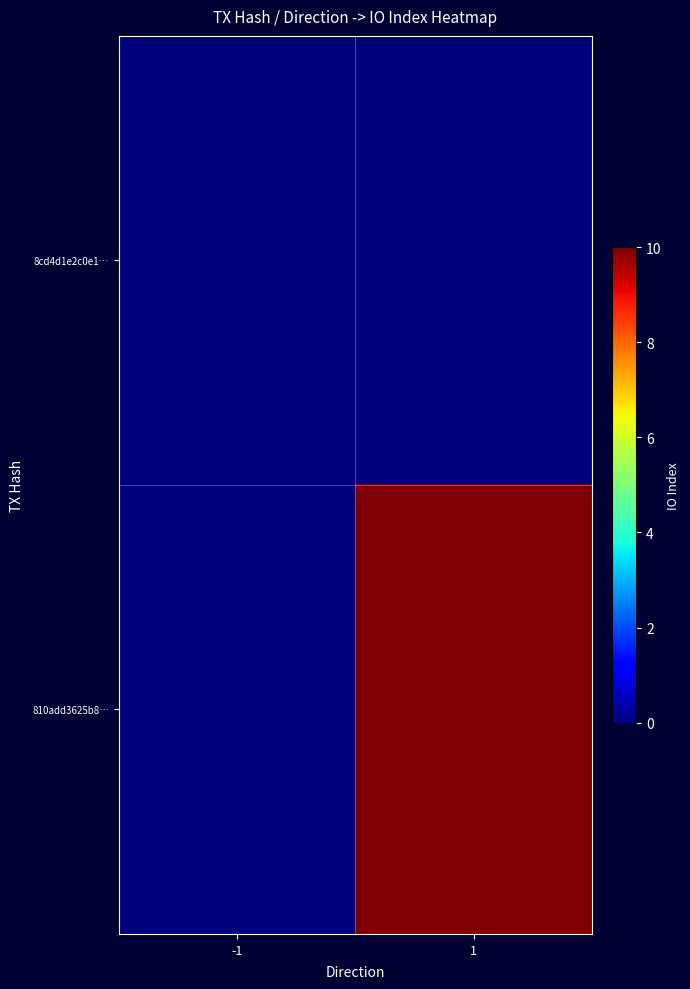

At which label is 8cd4d1e2c0e1… closest to 0?

-1